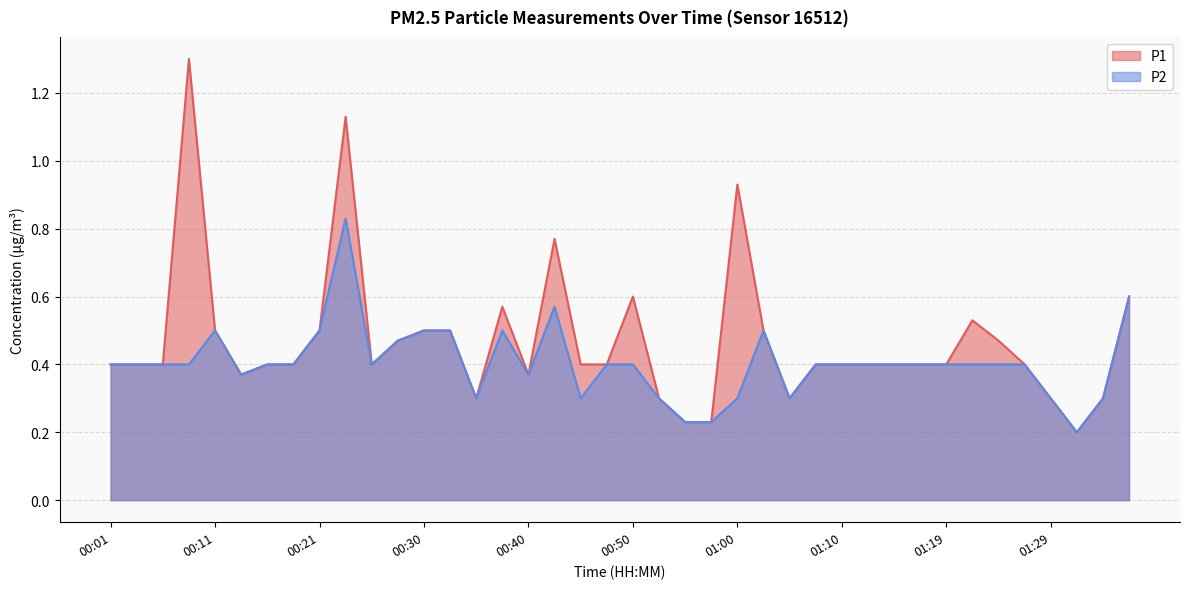

How many lines are shown in the chart?

2